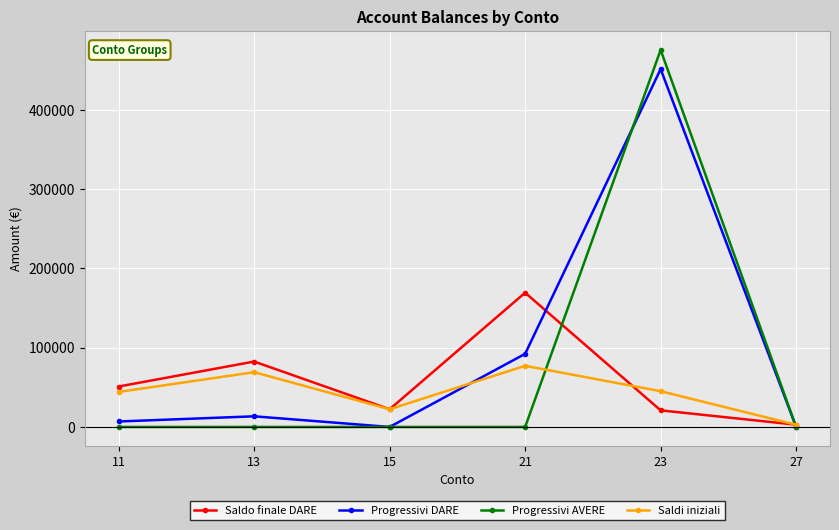

True or false: Progressivi AVERE and Saldo finale DARE intersect in this chart.

True